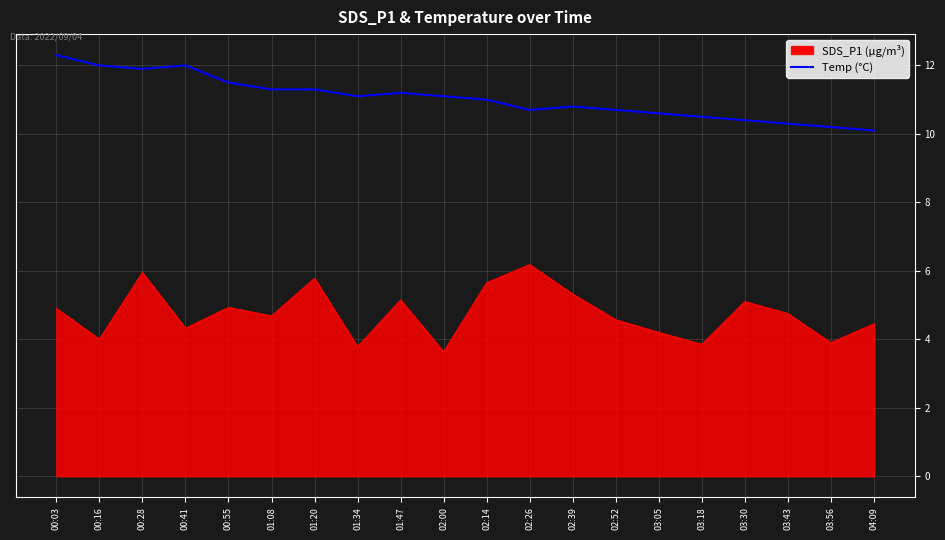

How many lines are shown in the chart?

2